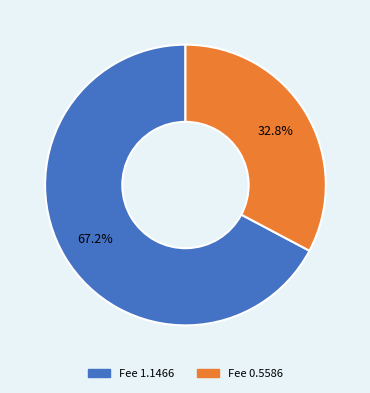

What is the smallest slice in the pie chart?

Fee 0.5586